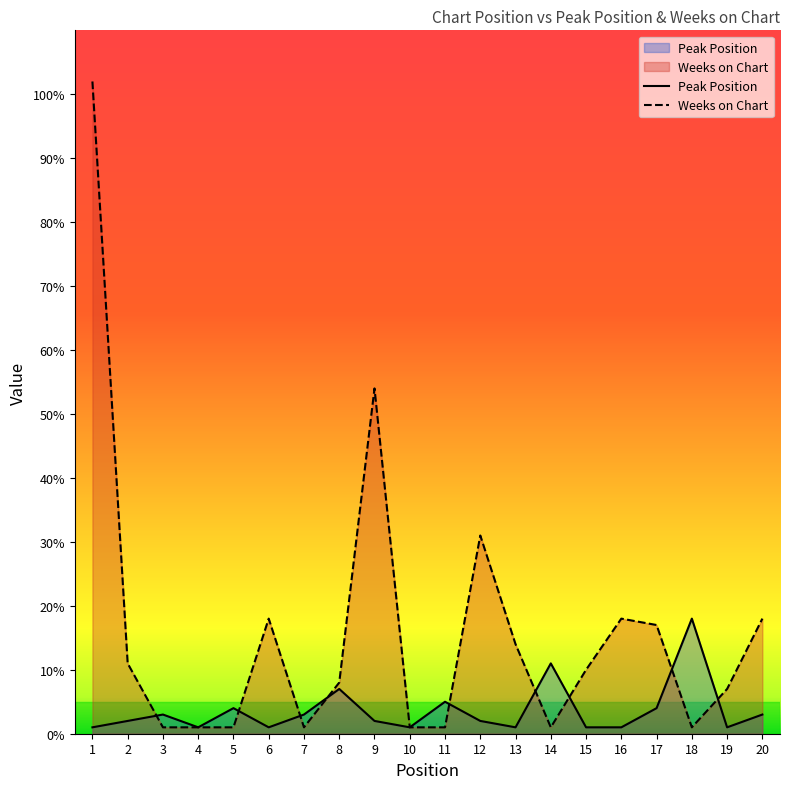

Reading left to right, transcribe all the data shown in this chart.

Peak Position: 1=1	2=2	3=3	4=1	5=4	6=1	7=3	8=7	9=2	10=1	11=5	12=2	13=1	14=11	15=1	16=1	17=4	18=18	19=1	20=3
Weeks on Chart: 1=102	2=11	3=1	4=1	5=1	6=18	7=1	8=8	9=54	10=1	11=1	12=31	13=14	14=1	15=10	16=18	17=17	18=1	19=7	20=18